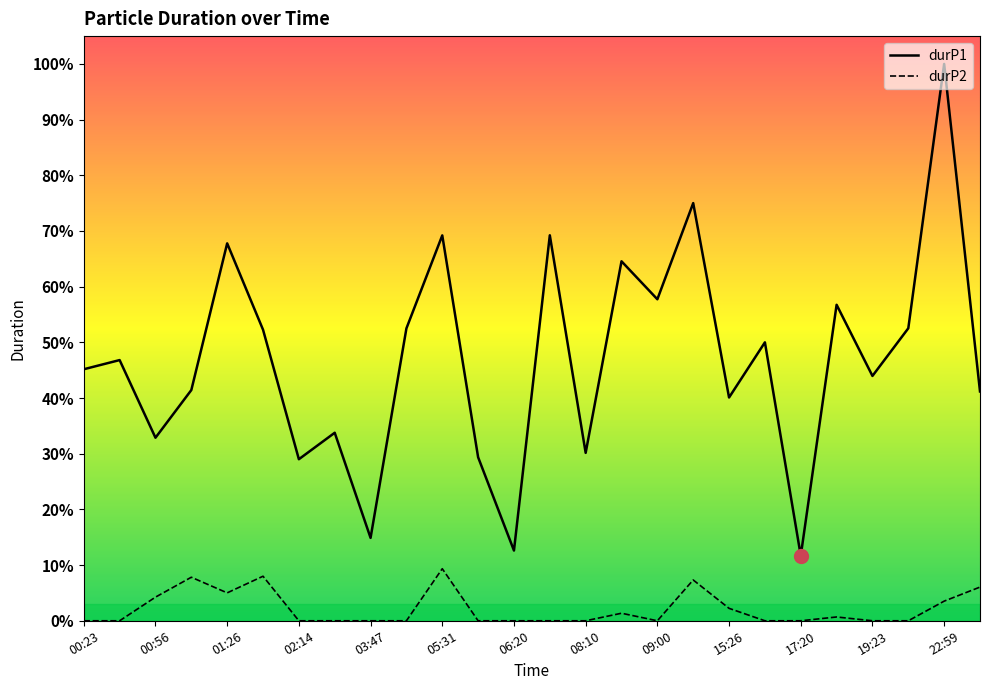

True or false: durP1 has a value of 1493601 at 04:55.

False